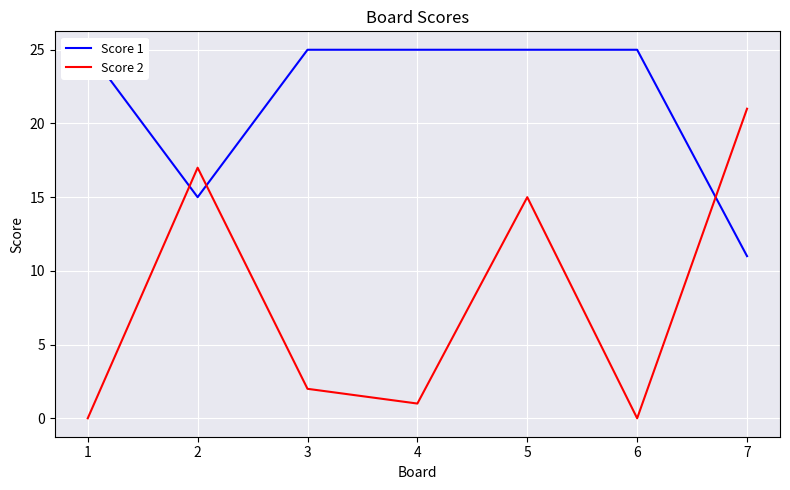

Rank the categories by Score 1 value from highest to lowest.

1, 3, 4, 5, 6, 2, 7